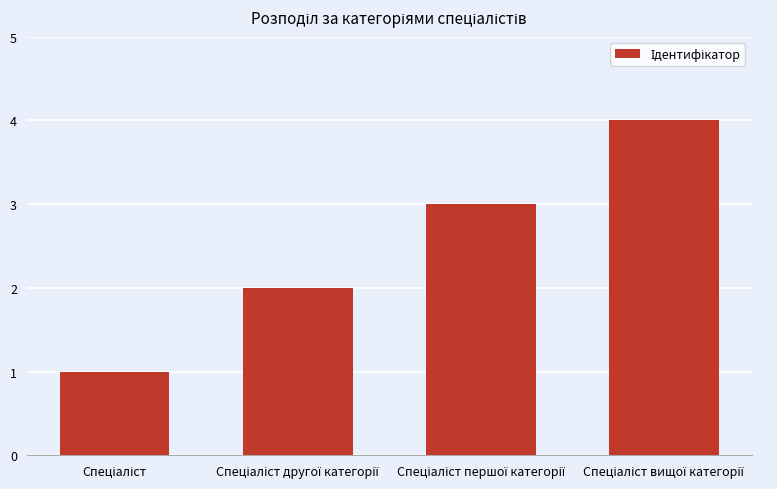

What is the difference between the maximum and second lowest values?

2